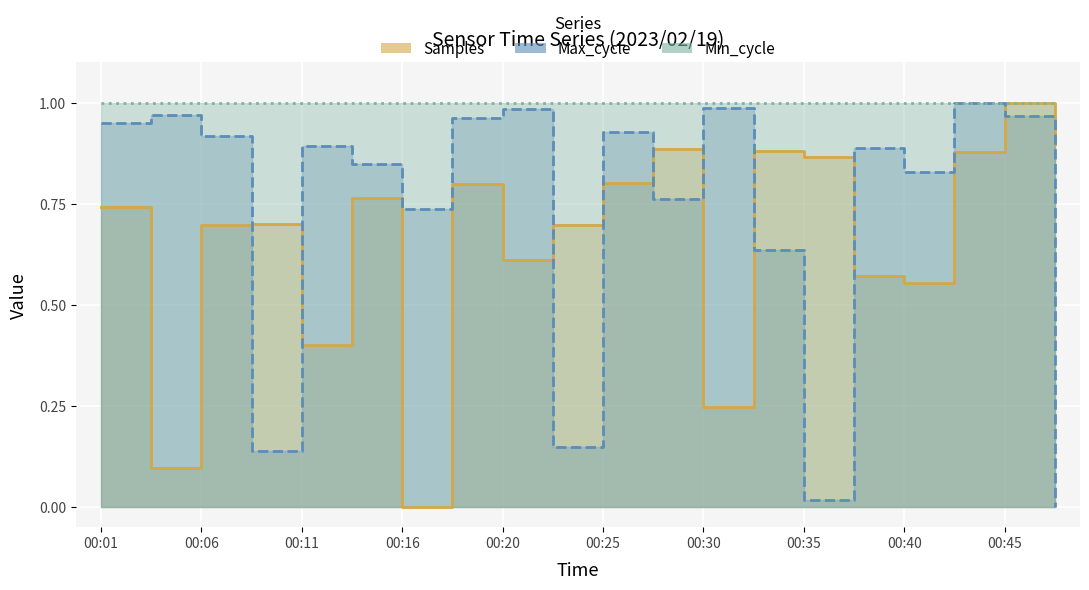

What is the value of the Max_cycle point at the 16th from the left?

0.9